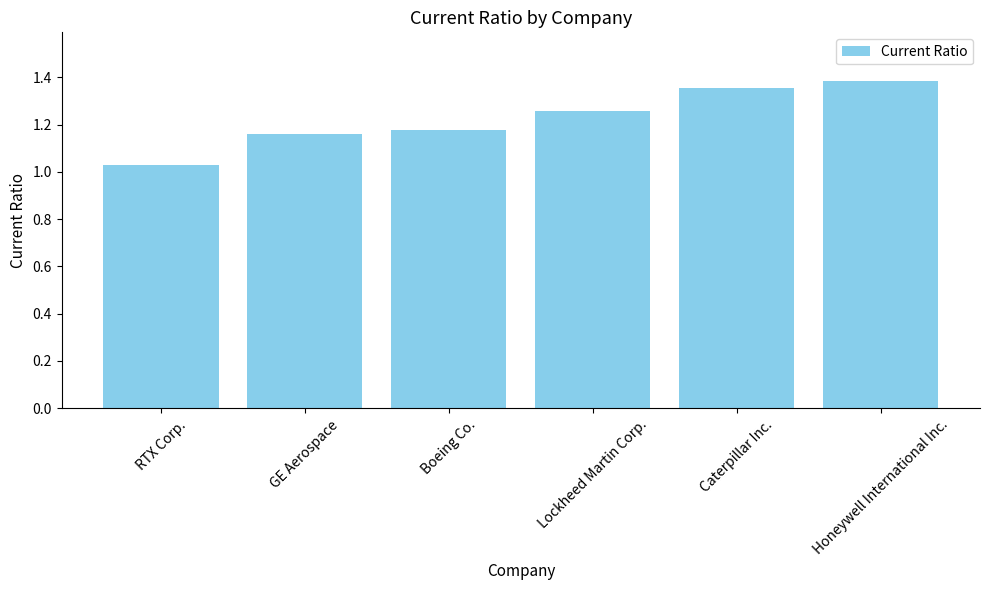

List the labels in order of value, smallest first.

RTX Corp., GE Aerospace, Boeing Co., Lockheed Martin Corp., Caterpillar Inc., Honeywell International Inc.